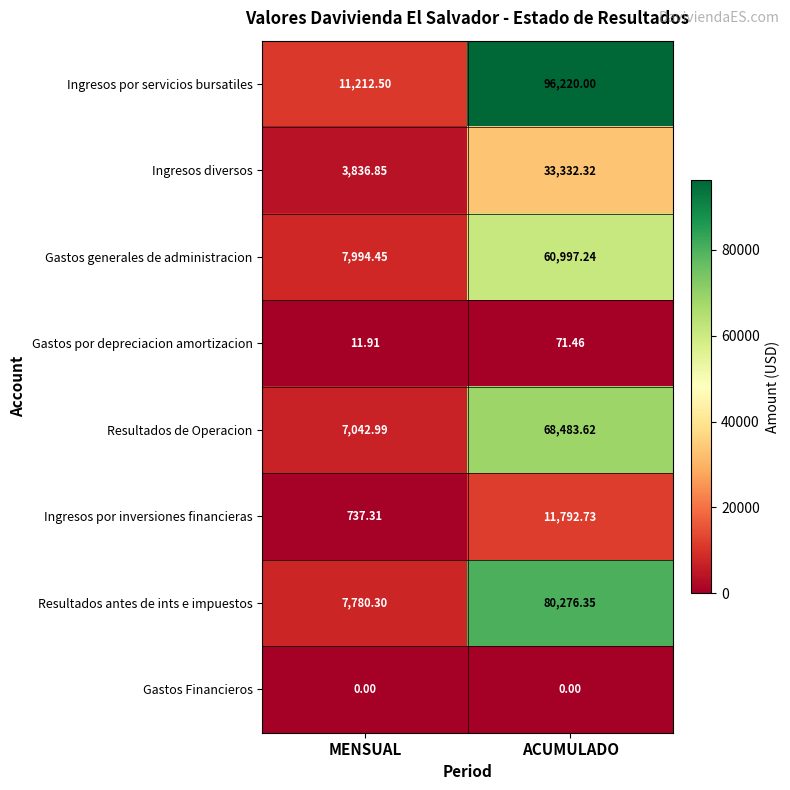

What is the difference between the highest and lowest values at ACUMULADO?

96220.0